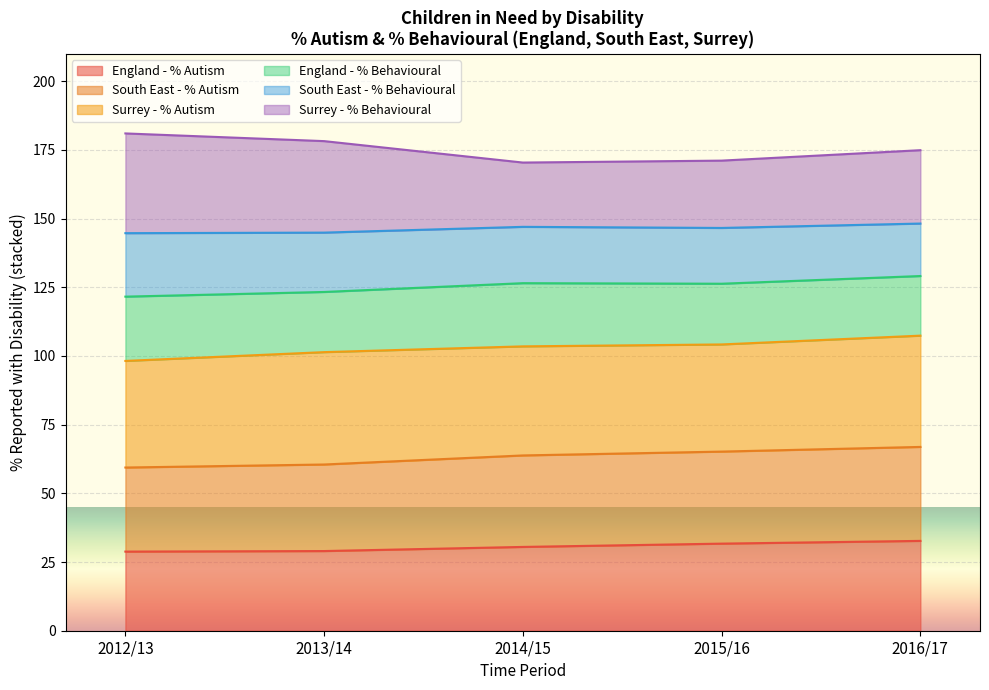

What is the minimum value for England - % Autism?

28.8